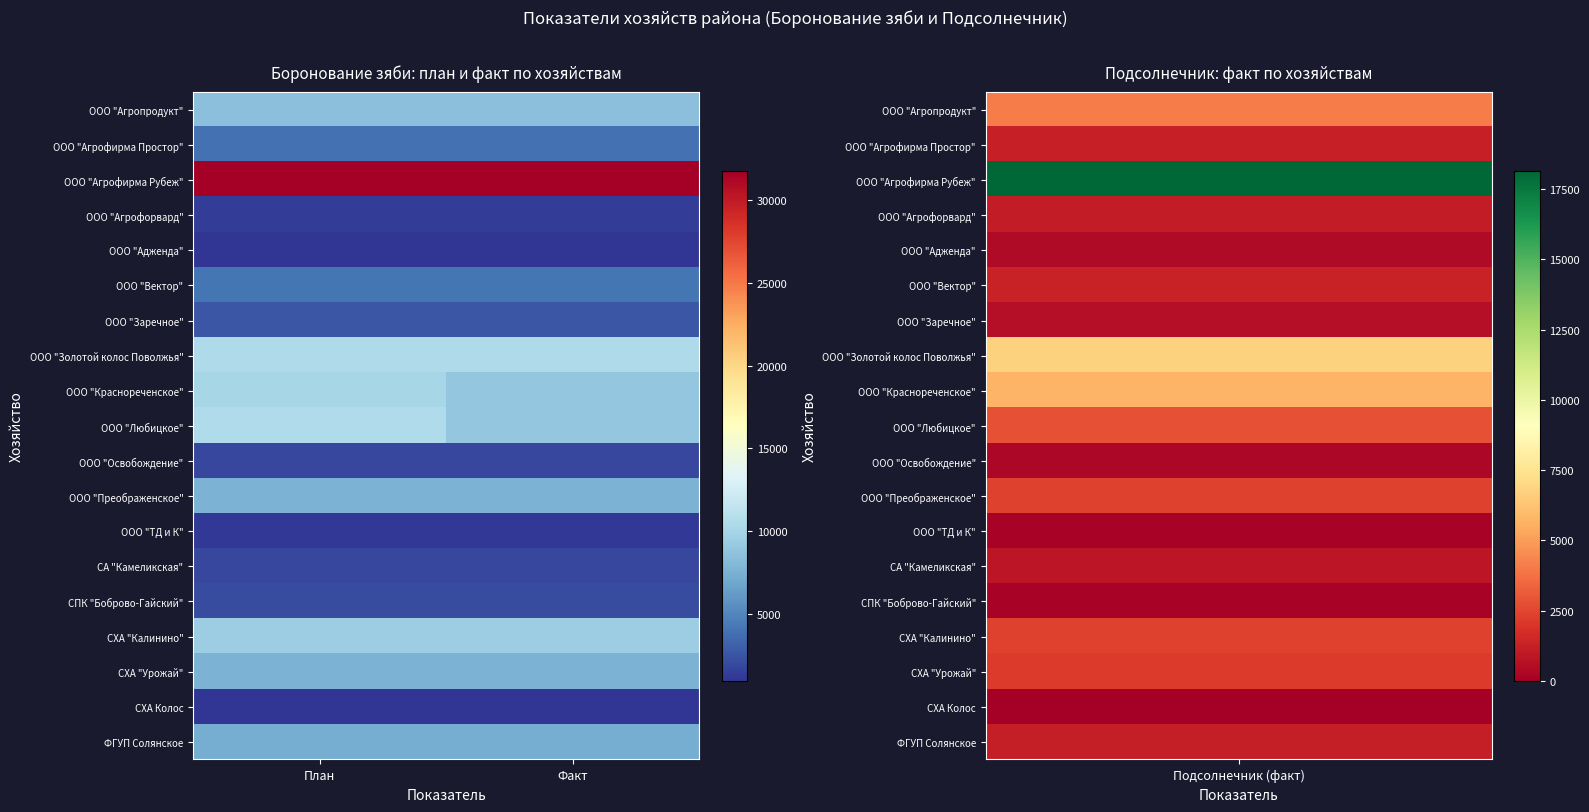

Which series changed the most between План and Факт?

ООО "Любицкое"